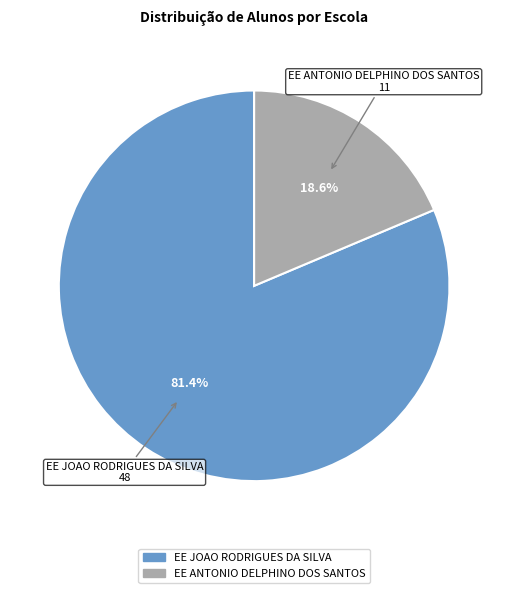

To the nearest percent, what is the combined percentage of EE ANTONIO DELPHINO DOS SANTOS and EE JOAO RODRIGUES DA SILVA?

100%